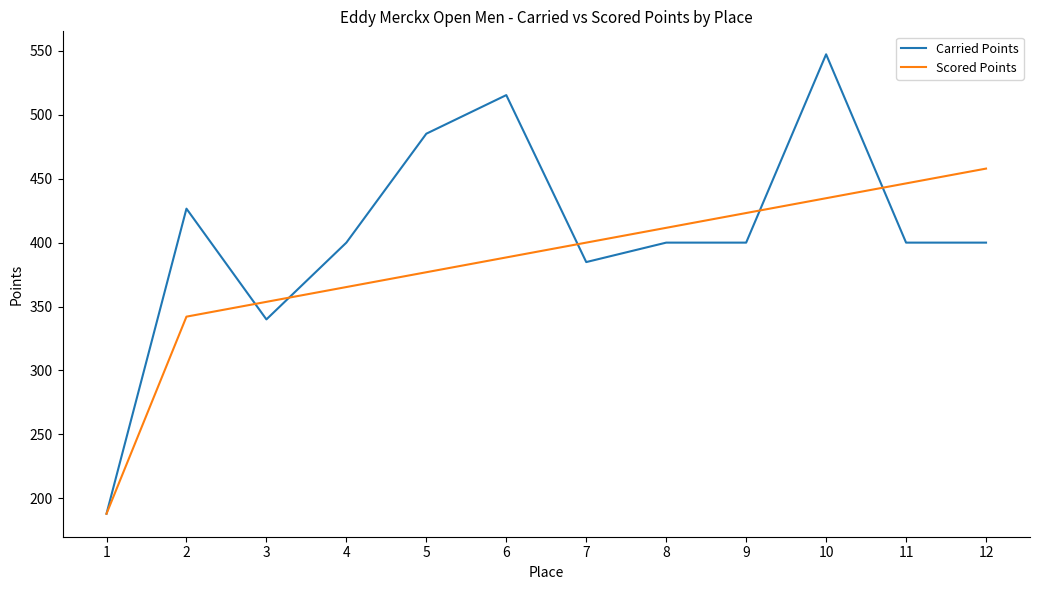

At how many categories does at least one series exceed 246?

11